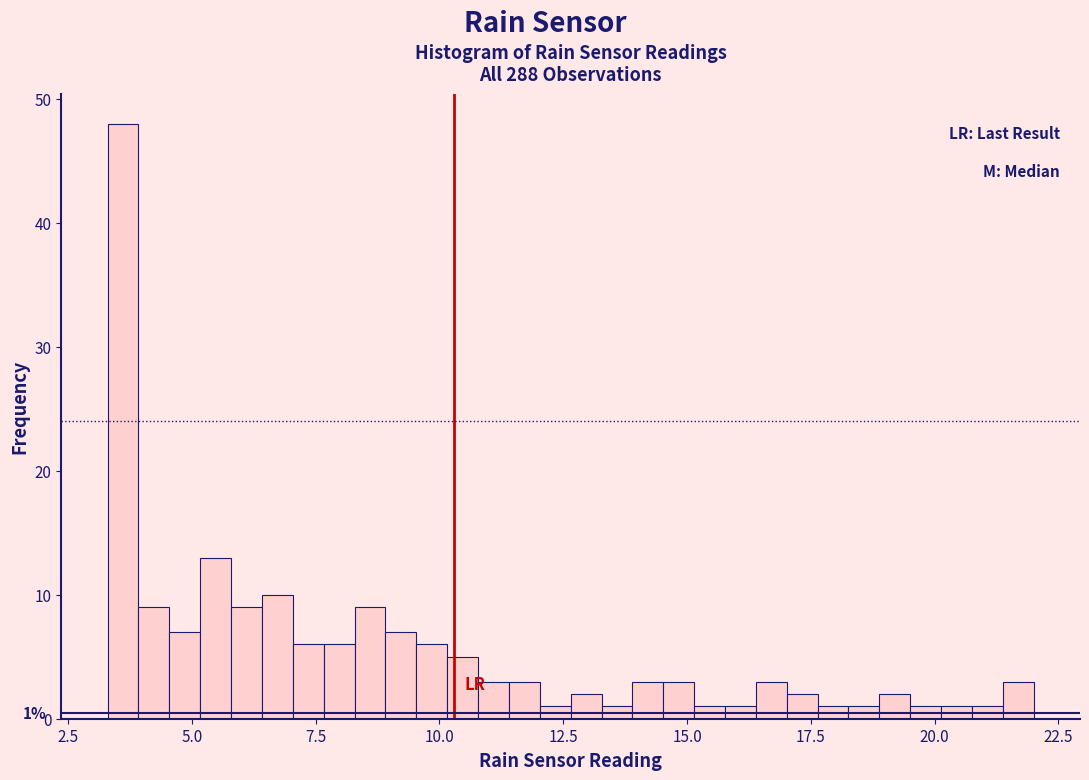

Around what value on the x-axis is the tallest bar? Give the approximate position of its centre, as read against the axis.

3.5